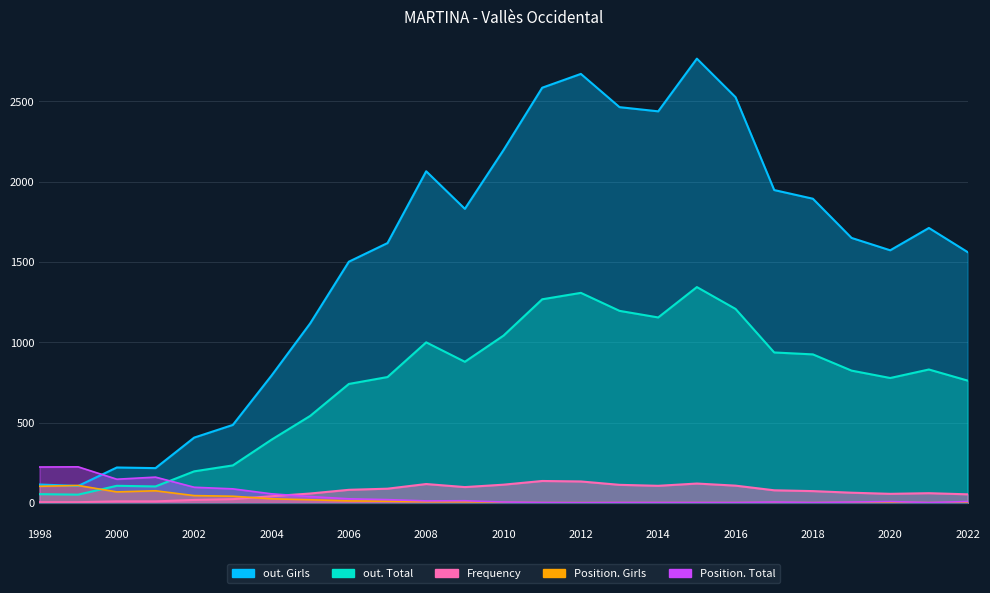

At 2007, list the series in order from smallest to largest.

Position. Girls, Position. Total, Frequency, out. Total, out. Girls